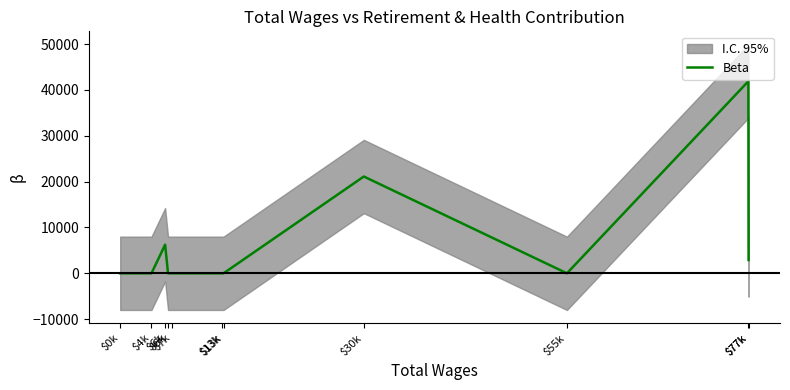

How many values are above zero?

4